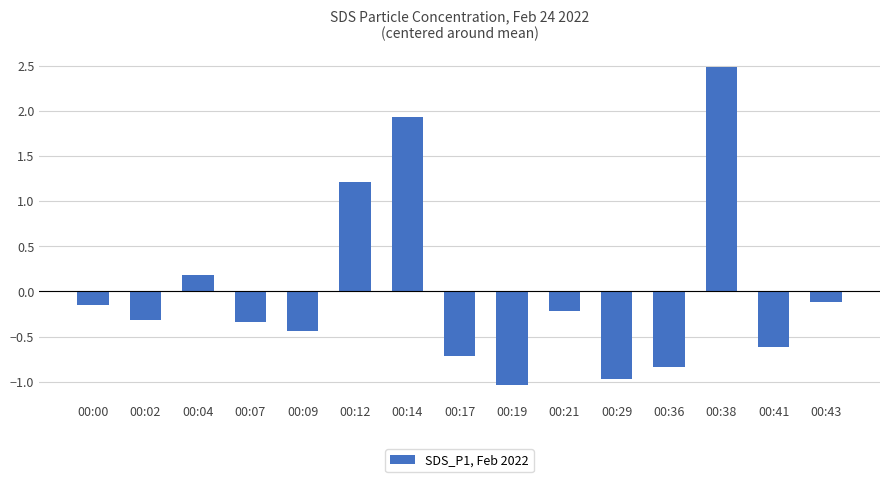

What is the value of the 6th bar from the left?

1.2